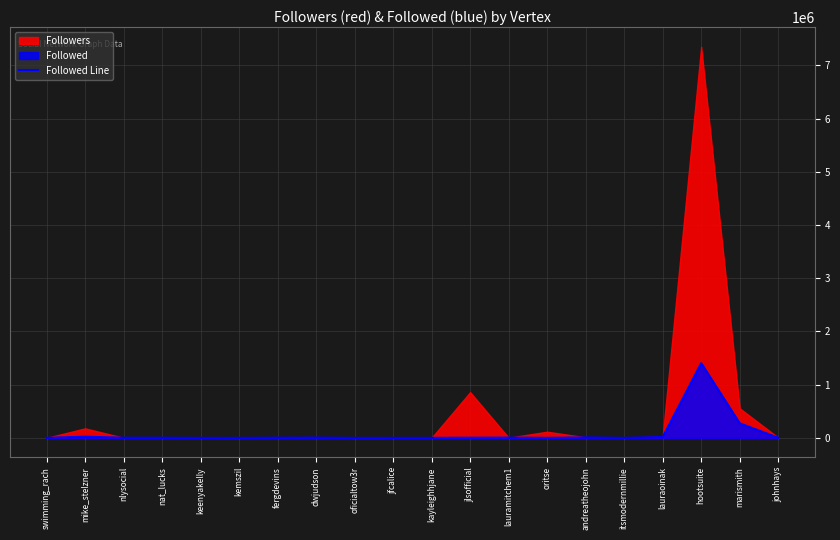

What value does the data have at itsmodernmillie, to the nearest 50?

250